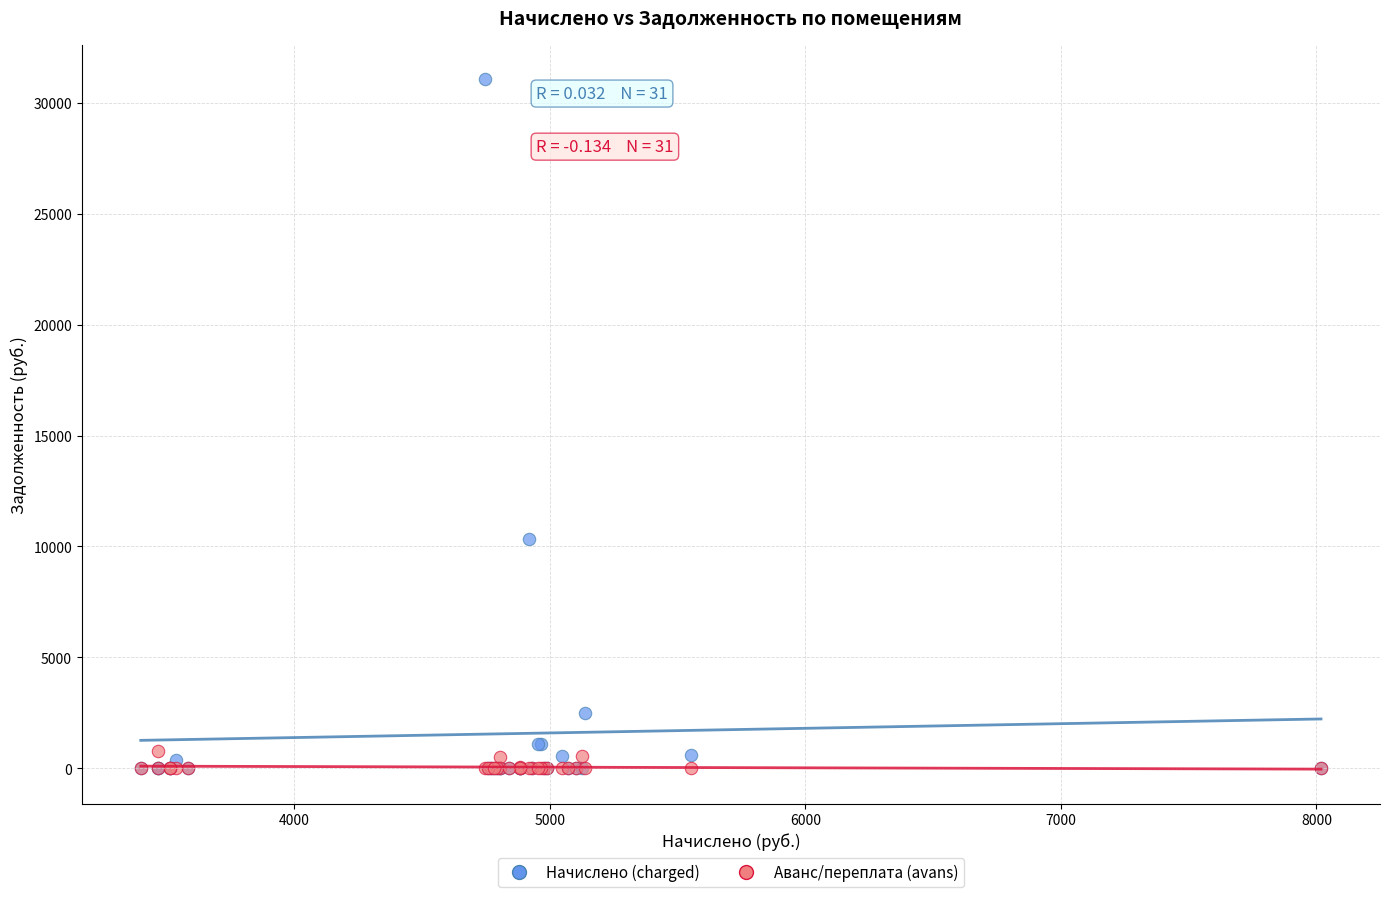

In the Начислено (charged) series, what Y value is closest to 15524?

10343.1